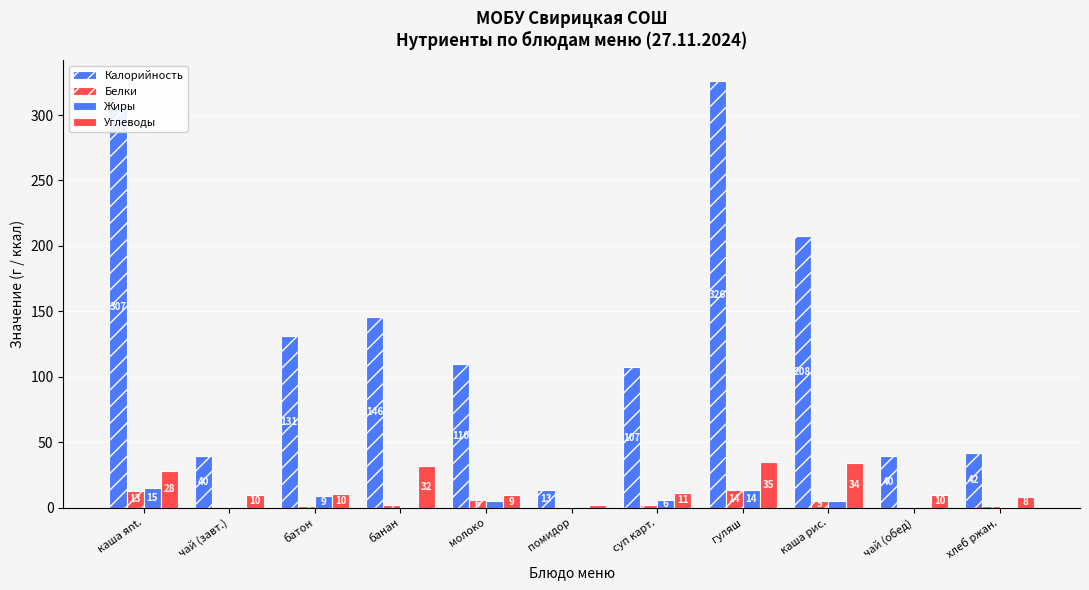

How many groups of bars are there?

11